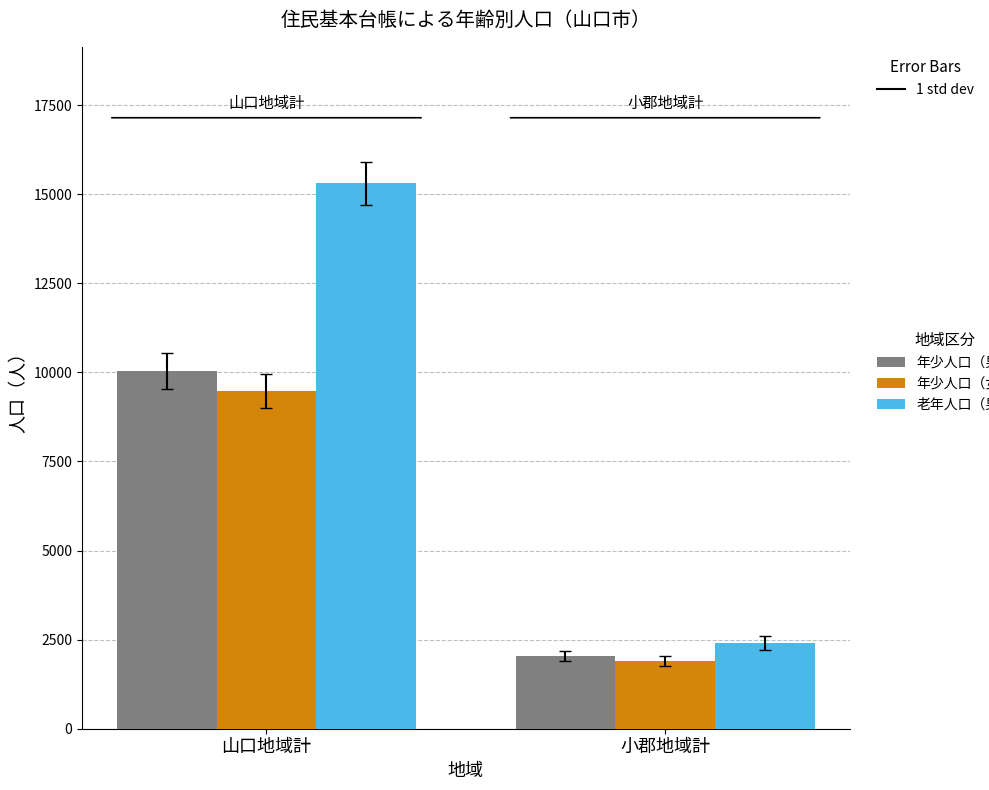

What is the minimum value shown in the chart?

1900